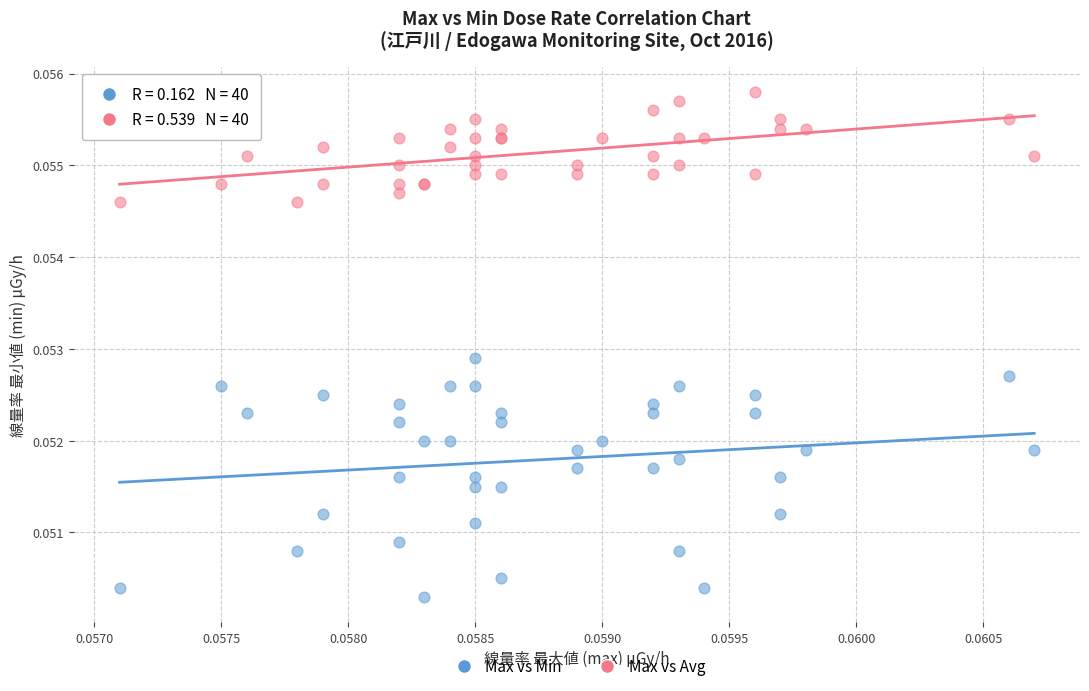

Which series reaches the maximum Y coordinate?

Max vs Avg